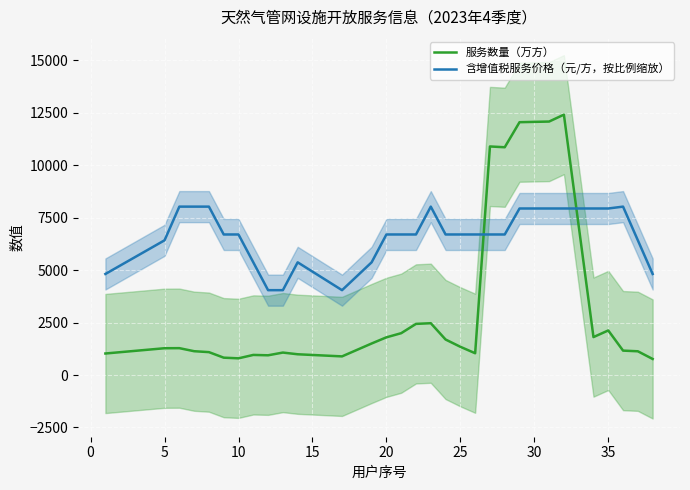

What is the maximum value for 含增值税服务价格（元/方，按比例缩放）?

8022.7